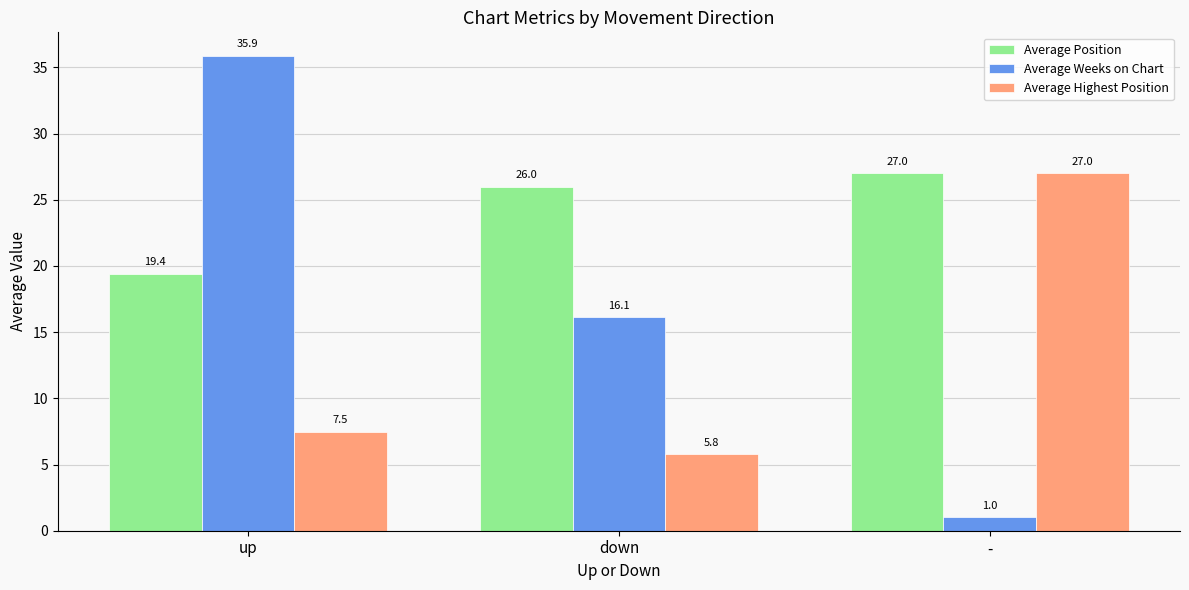

Rank the categories by Average Highest Position value from highest to lowest.

-, up, down